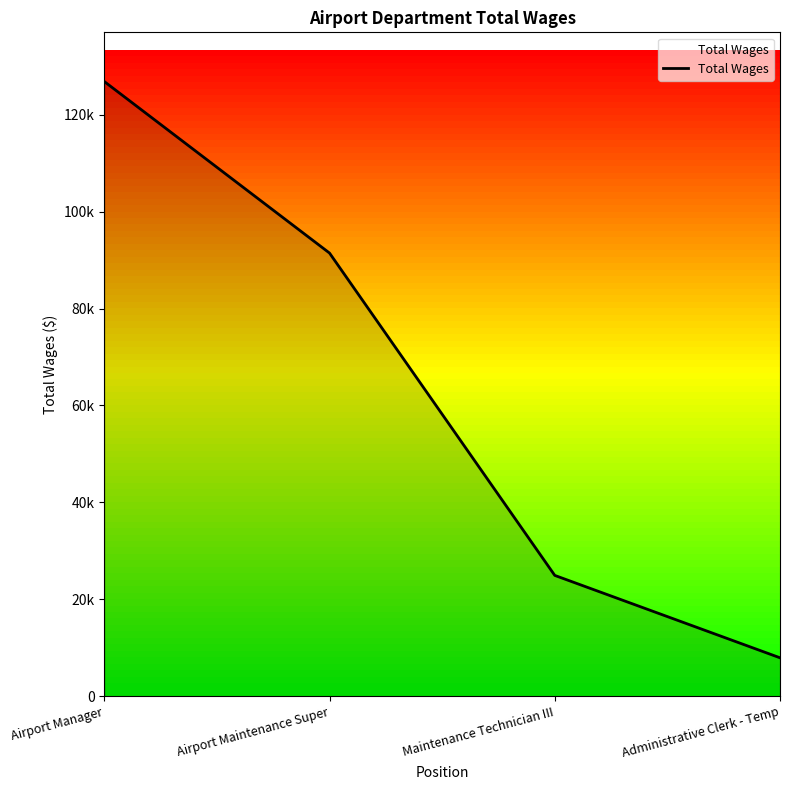

Rank the categories by value from lowest to highest.

Administrative Clerk - Temp, Maintenance Technician III, Airport Maintenance Super, Airport Manager